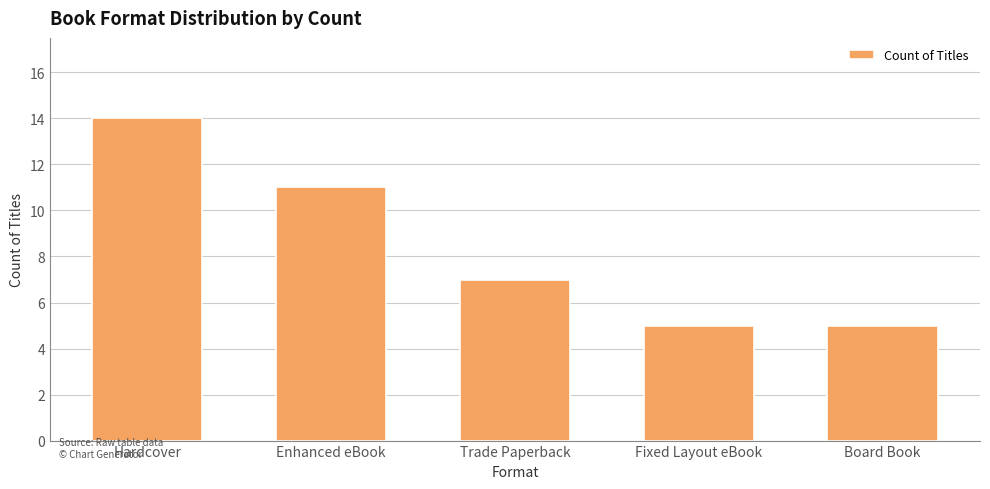

Where does the data first go above 7?

Hardcover